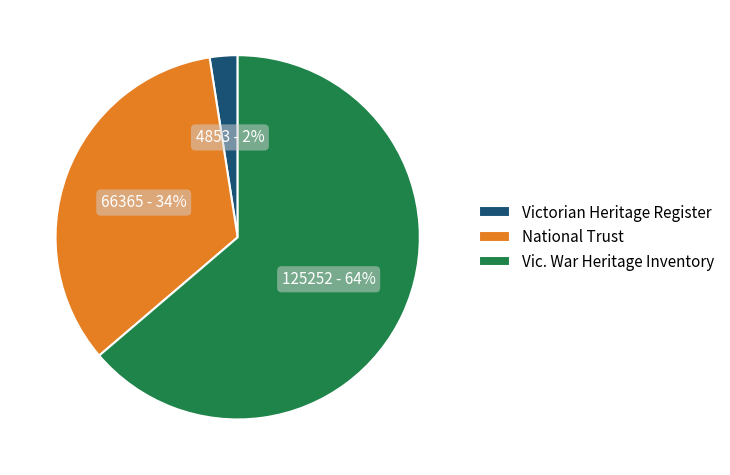

Rank the categories by value from lowest to highest.

Victorian Heritage Register, National Trust, Vic. War Heritage Inventory